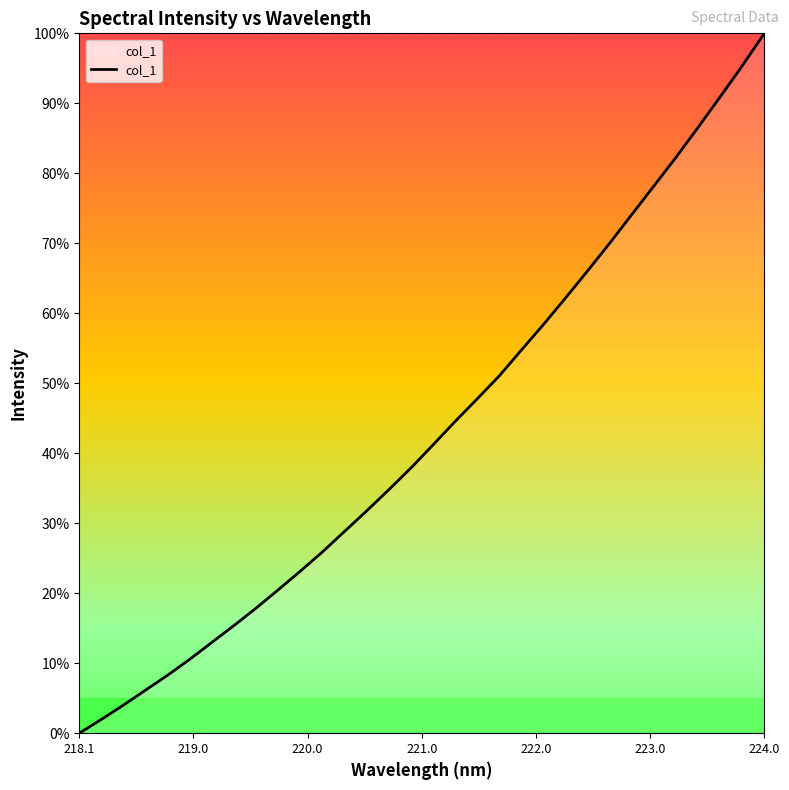

What is the difference between the maximum and minimum values?

100.0